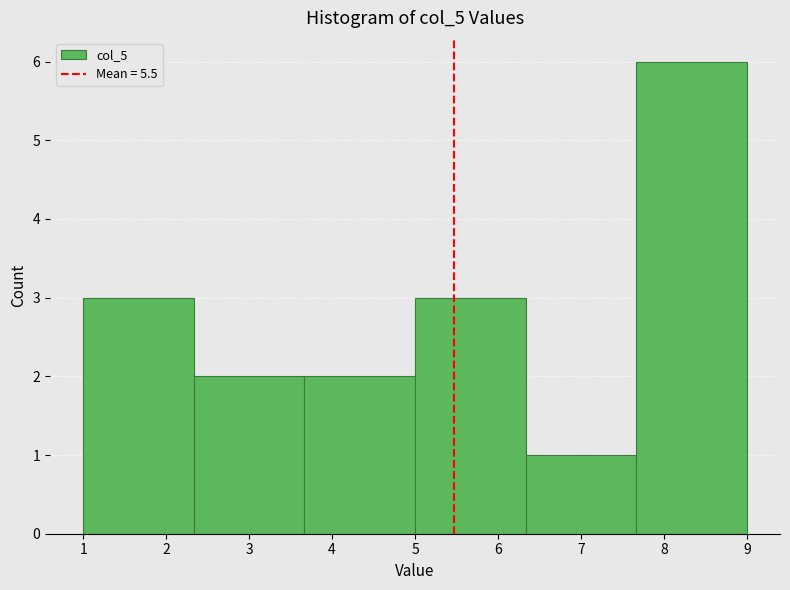

Reading left to right, list every bar in this chart as the range it spans on the x-axis followed by its height. Neither the bar edges nor the heights are printed on the chart, so give them approximately, as read against the axes.

1.0 to 2.3: 3
2.3 to 3.7: 2
3.7 to 5.0: 2
5.0 to 6.3: 3
6.3 to 7.7: 1
7.7 to 9.0: 6